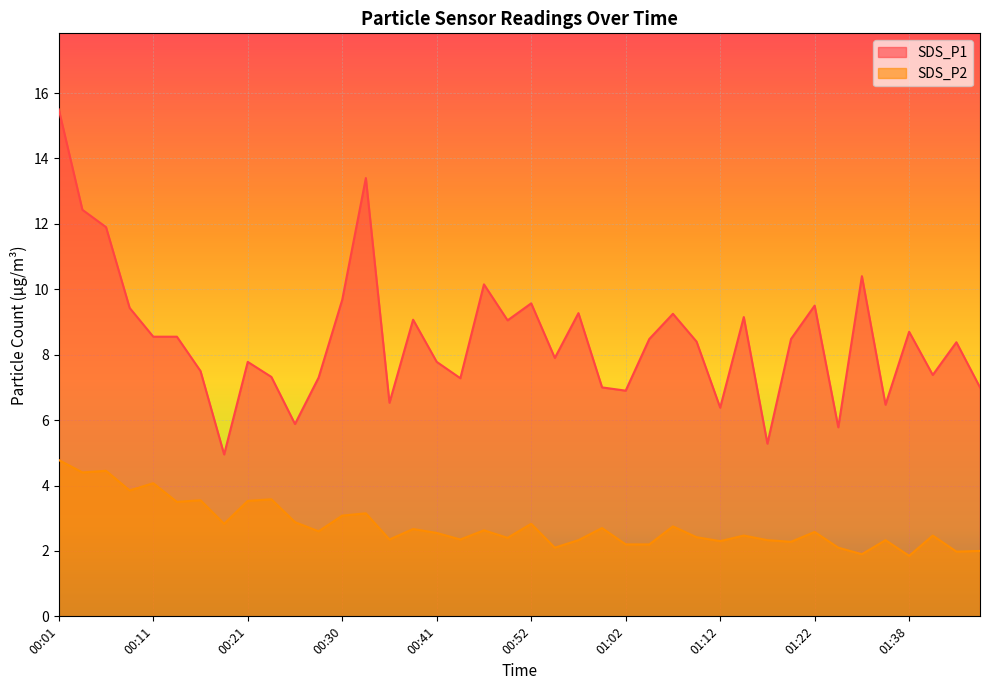

At how many categories does at least one series exceed 15?

1